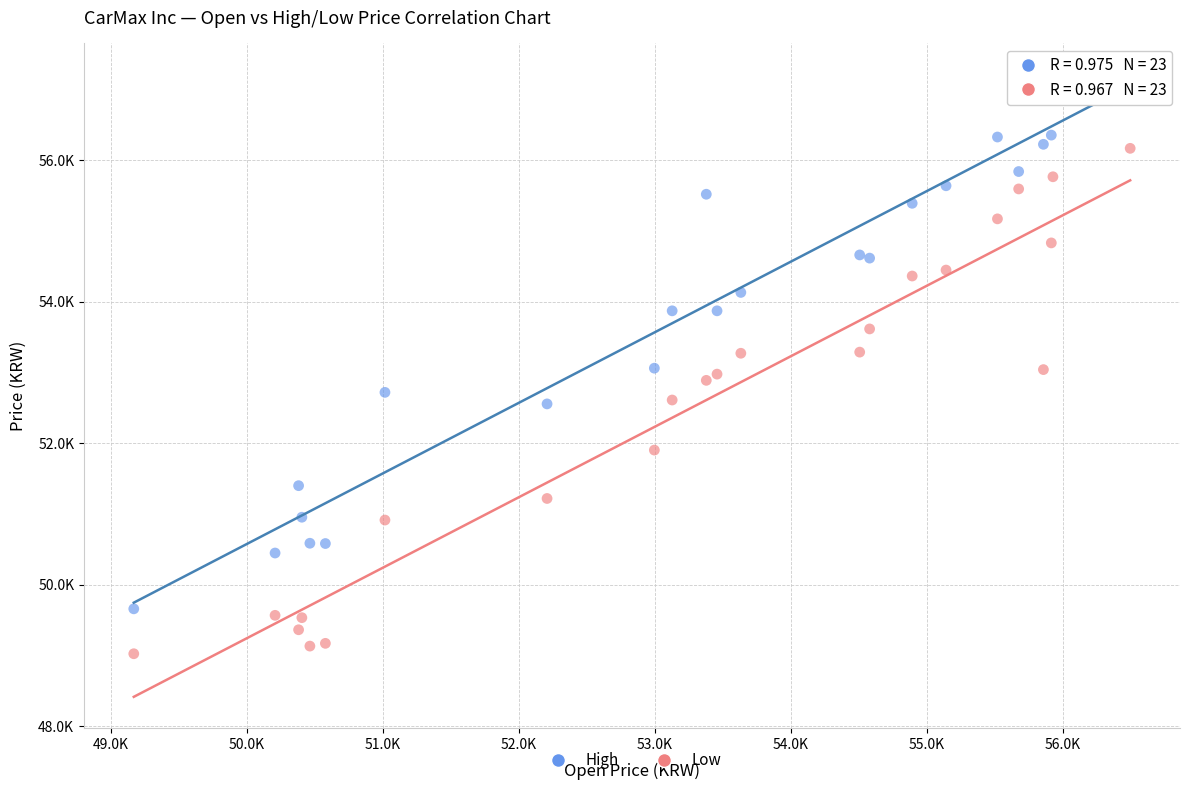

What are all the series names shown in the legend?

High, Low